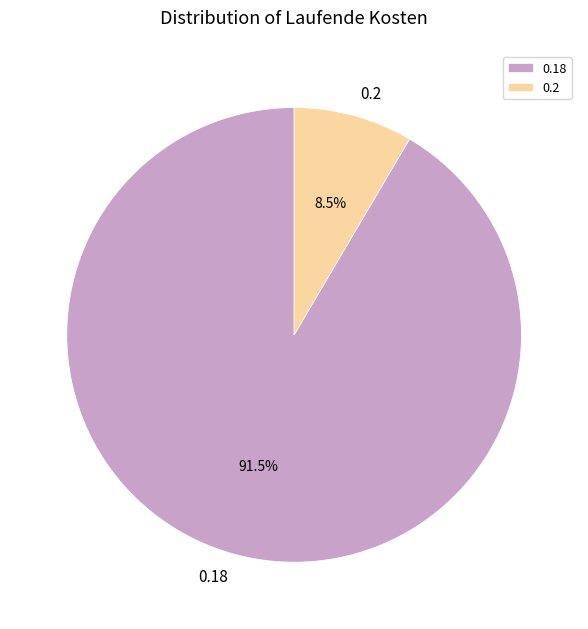

Rank the categories by value from highest to lowest.

0.18, 0.2